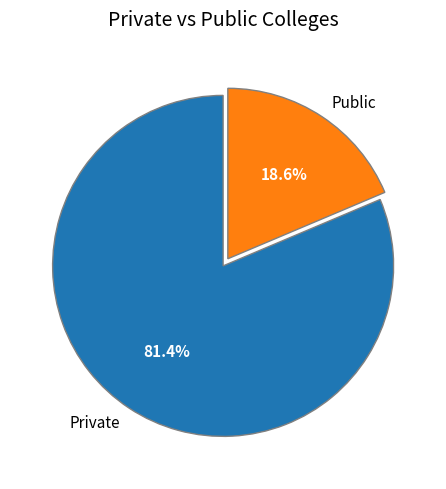

Does any single category account for the majority?

Yes